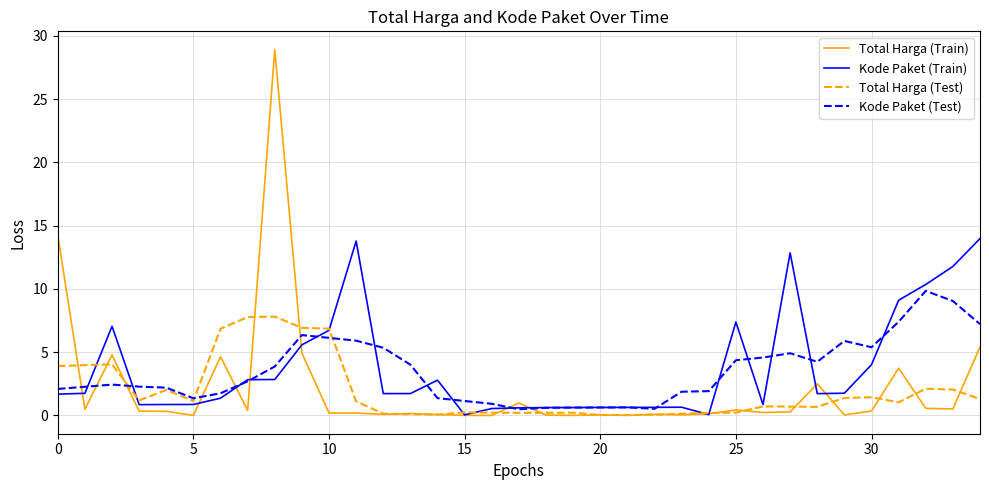

After their last crossing, which series has the higher values: Total Harga (Train) or Kode Paket (Test)?

Kode Paket (Test)